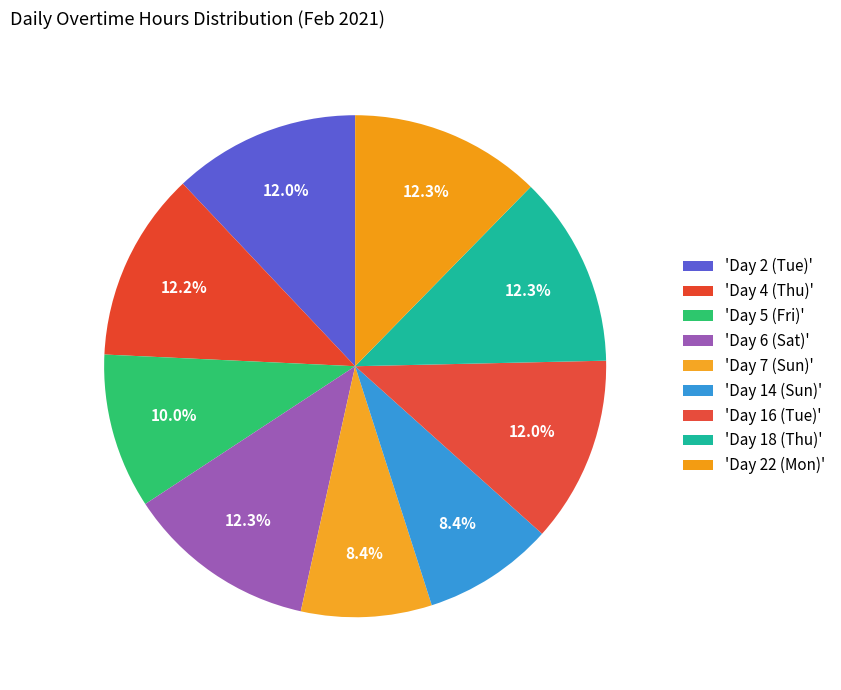

How many slices are in this pie chart?

9